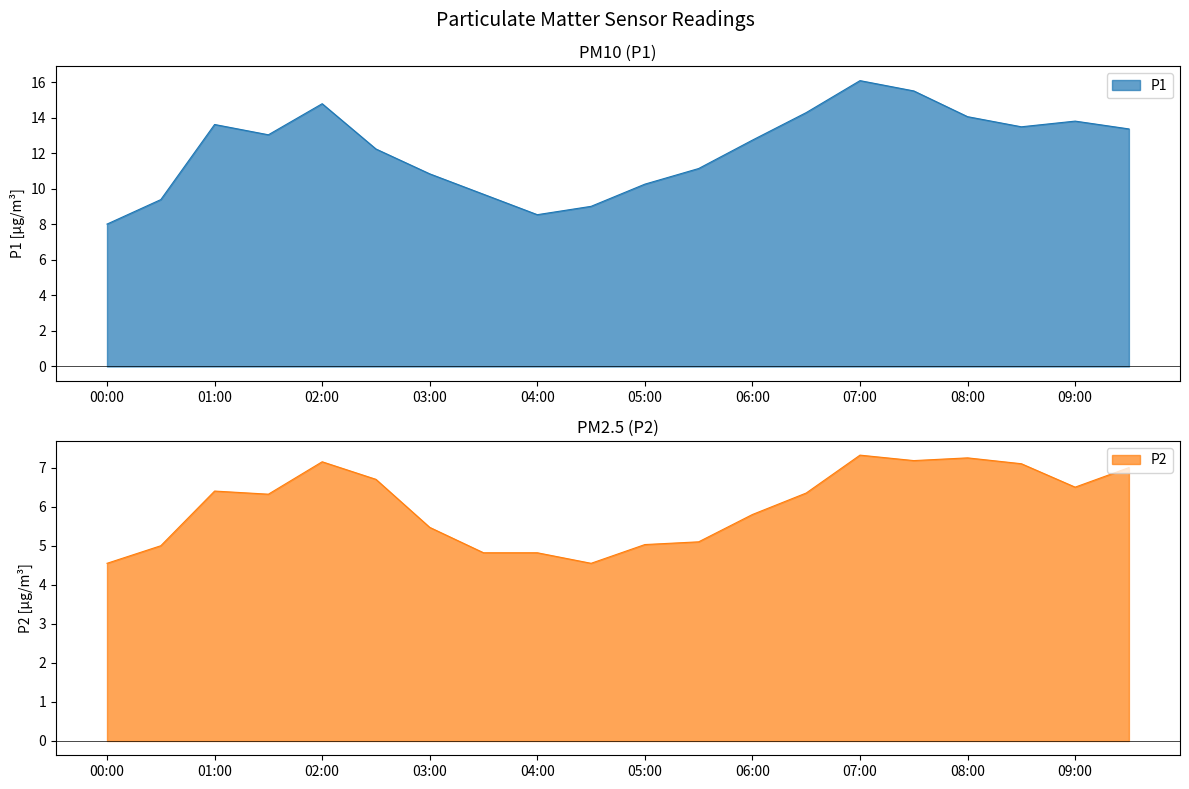

At which category is the sum across all series the highest?

07:00